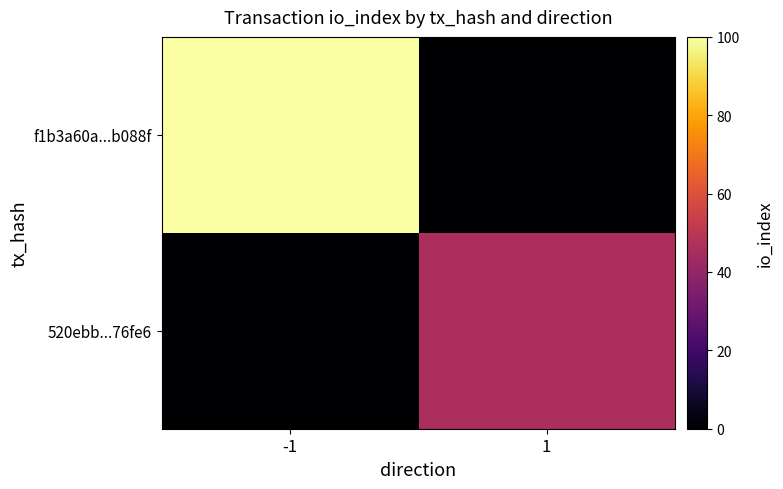

Reading left to right, list all the values displayed in this chart.

f1b3a60a...b088f: -1=100	1=0
520ebb...76fe6: -1=0	1=46